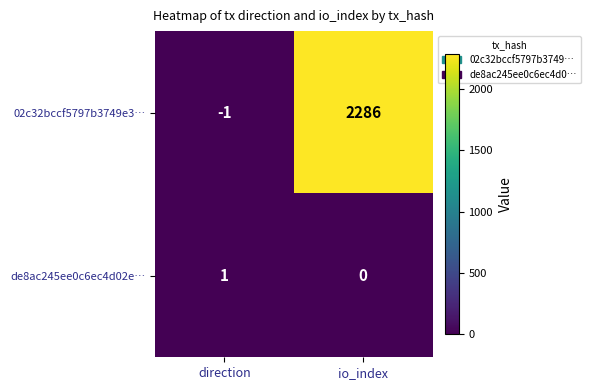

Which series has the largest total across all categories?

02c32bccf5797b3749e3…